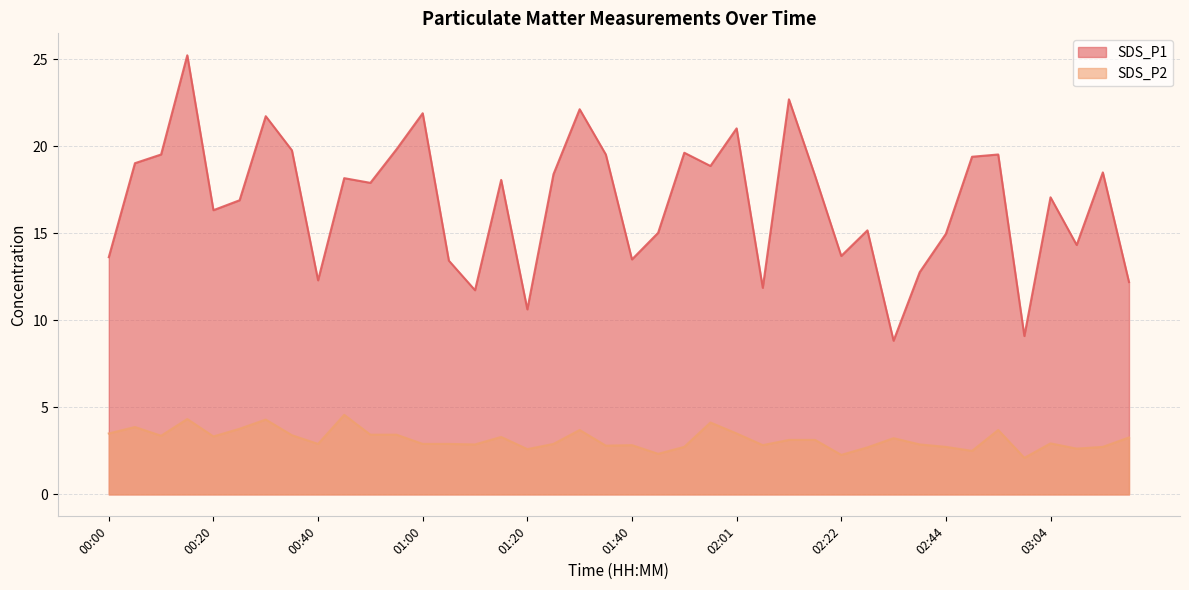

What is the value of the SDS_P1 point at the 18th from the left?

18.4